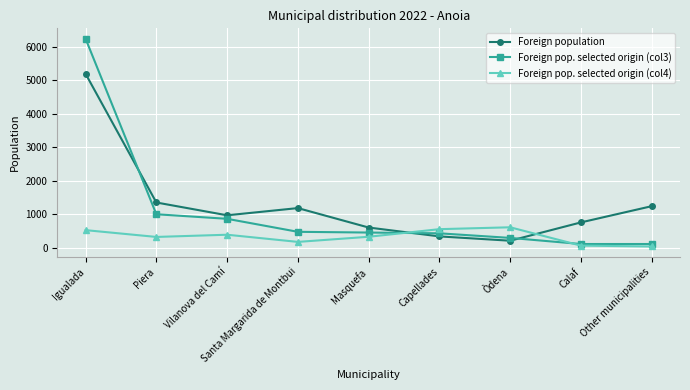

The value of Foreign pop. selected origin (col3) at Santa Margarida de Montbui is 857. True or false?

False